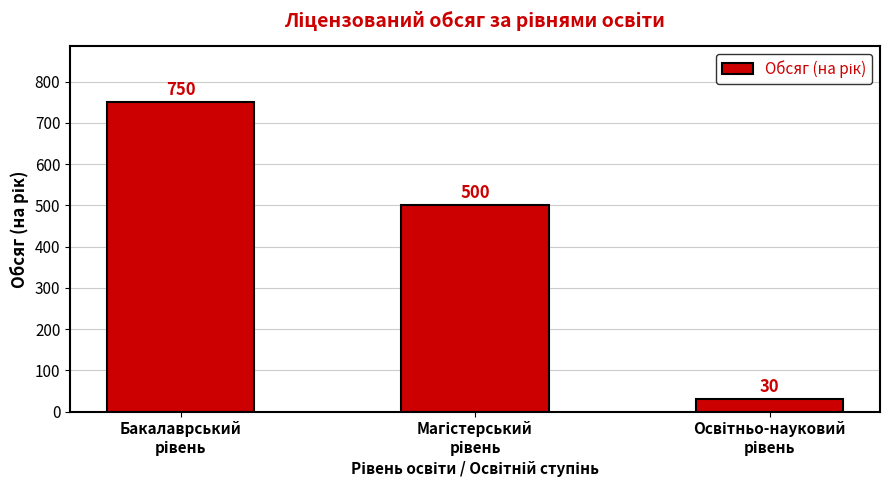

What is the value of the 2nd bar from the left?

500